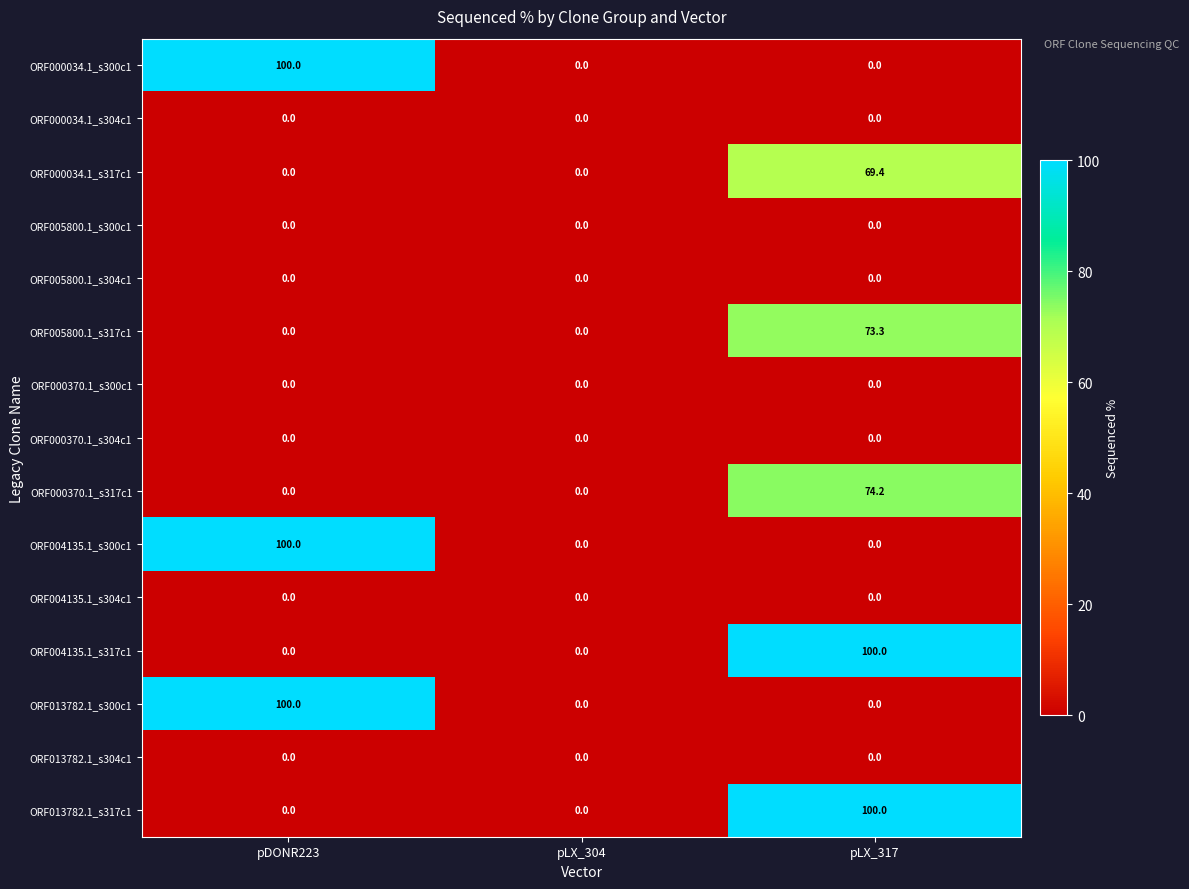

Count the ORF000034.1_s300c1 values in the range 0 to 100.

3